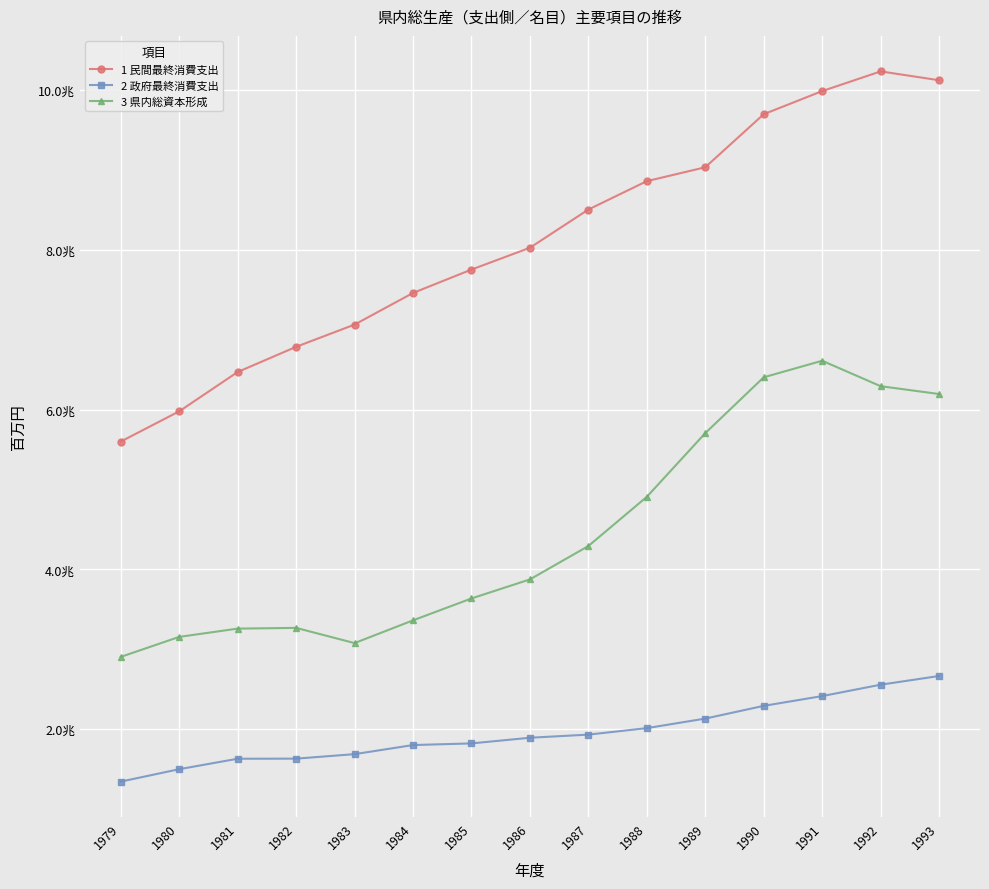

Reading left to right, extract all data points from this chart.

1 民間最終消費支出: 1979=5599896	1980=5978570	1981=6470990	1982=6786433	1983=7065004	1984=7461078	1985=7753956	1986=8027147	1987=8505821	1988=8861315	1989=9035271	1990=9699848	1991=9989338	1992=10235915	1993=10125180
2 政府最終消費支出: 1979=1341039	1980=1496577	1981=1627686	1982=1628715	1983=1685057	1984=1798987	1985=1819569	1986=1890470	1987=1929667	1988=2010860	1989=2130487	1990=2289842	1991=2412179	1992=2554886	1993=2663901
3 県内総資本形成: 1979=2903148	1980=3153671	1981=3257243	1982=3266378	1983=3075843	1984=3360742	1985=3635074	1986=3873586	1987=4291536	1988=4907851	1989=5705778	1990=6404784	1991=6612046	1992=6293263	1993=6195292